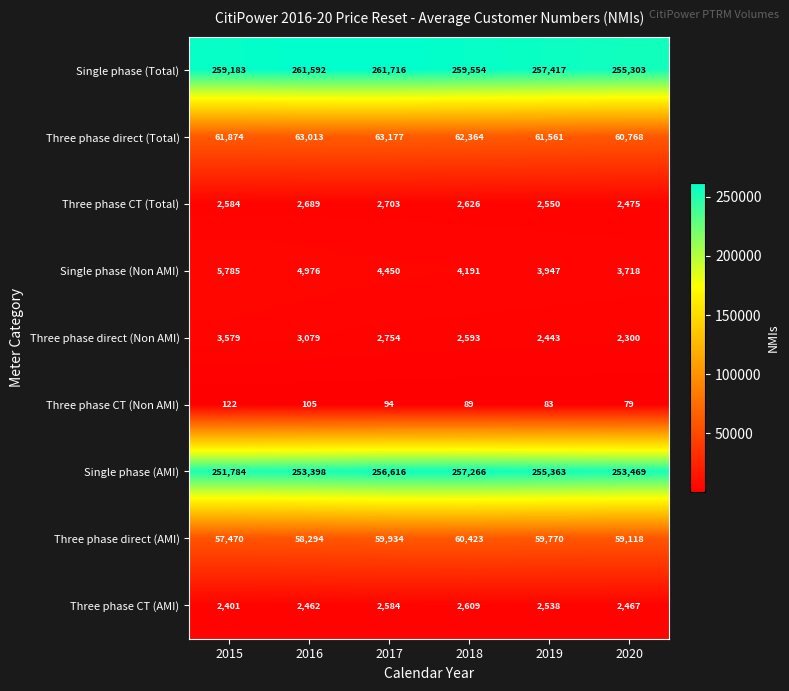

Which series has the widest spread of values?

Single phase (Total)